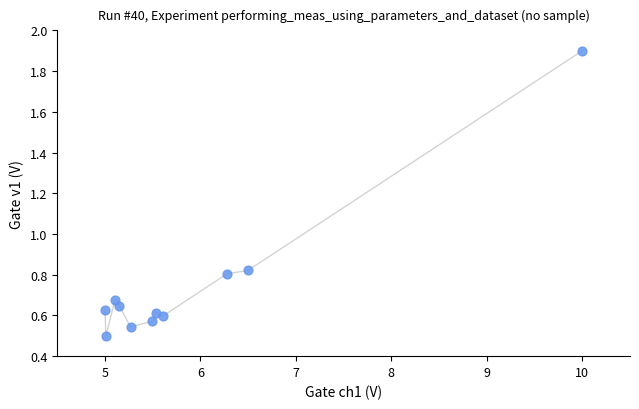

What is the range of Y values (max minus min)?

1.4